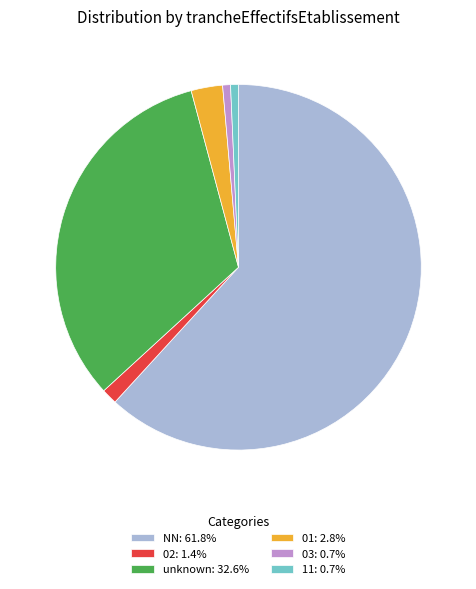

What is the ratio of the value at 03: 0.7% to the value at 11: 0.7%?

1.0